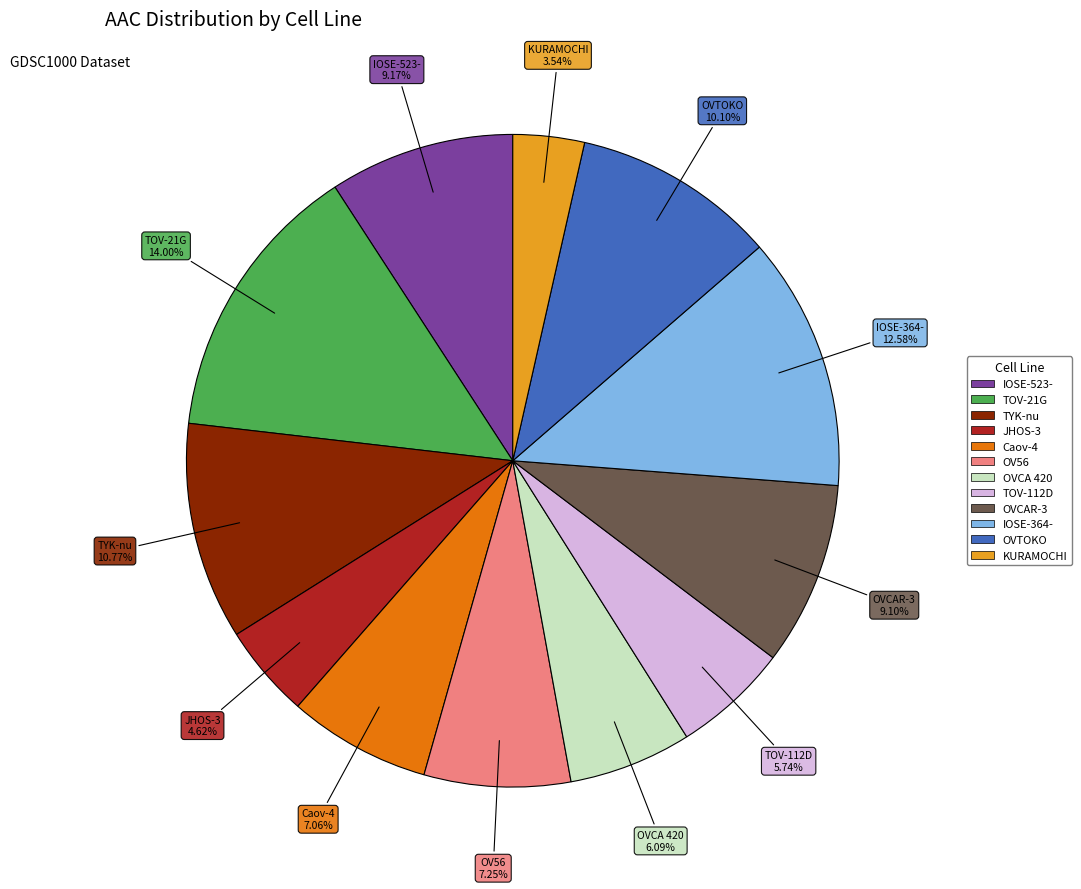

Which has a higher value, TOV-21G or IOSE-364-?

TOV-21G